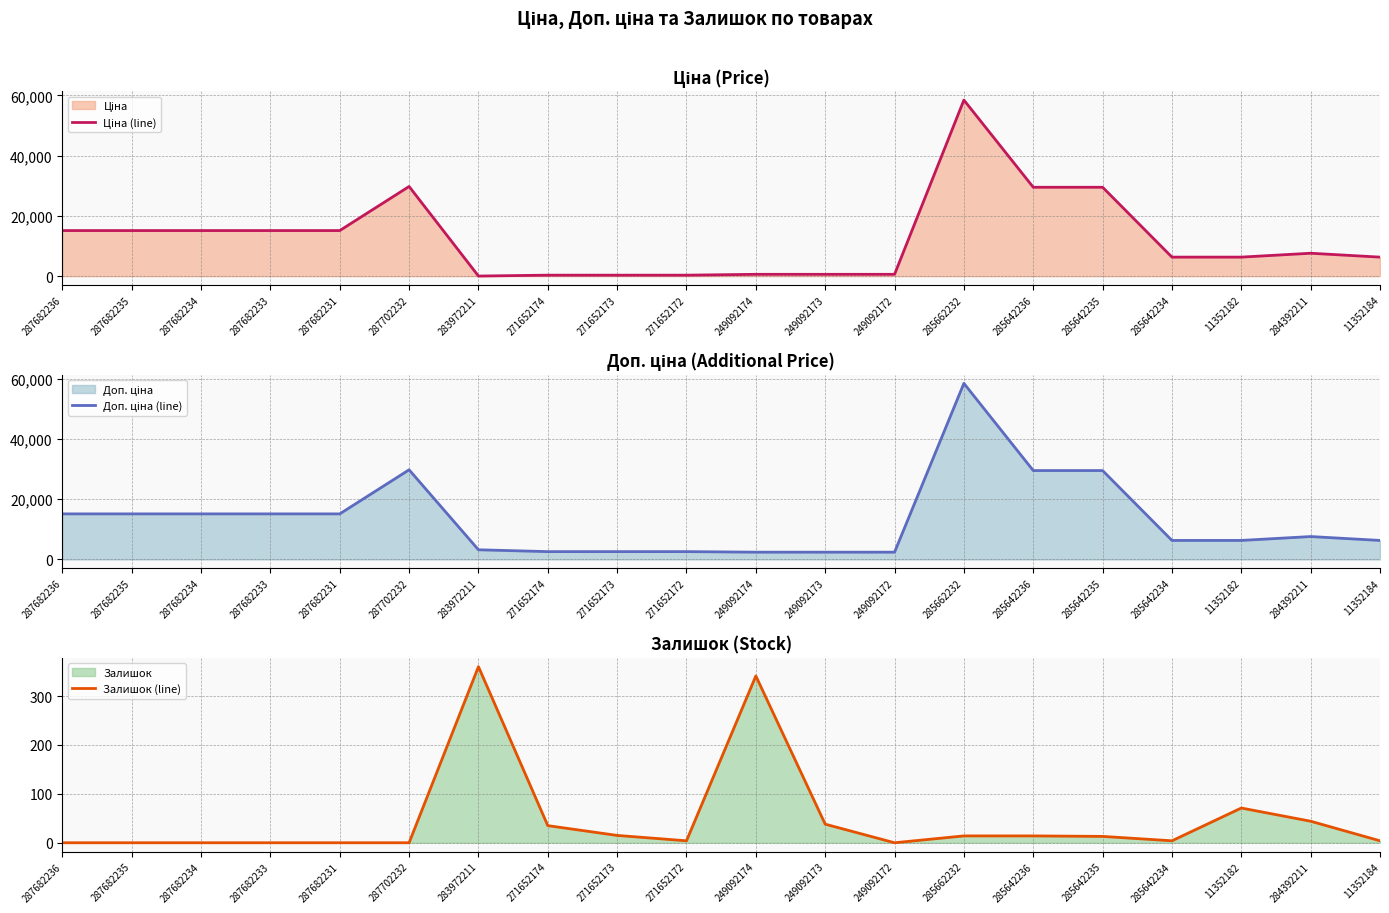

What is the greatest value displayed?

58426.5